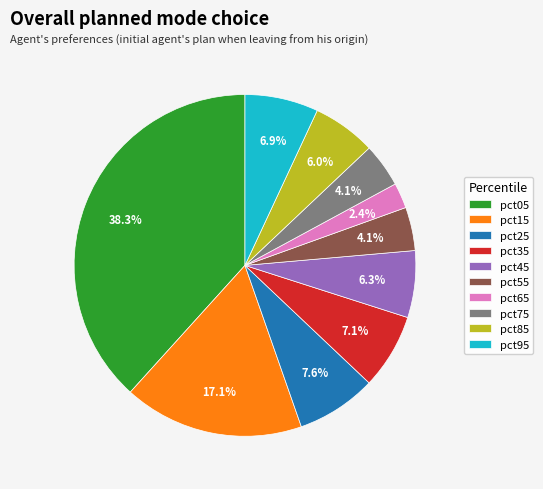

What is the largest slice in the pie chart?

pct05